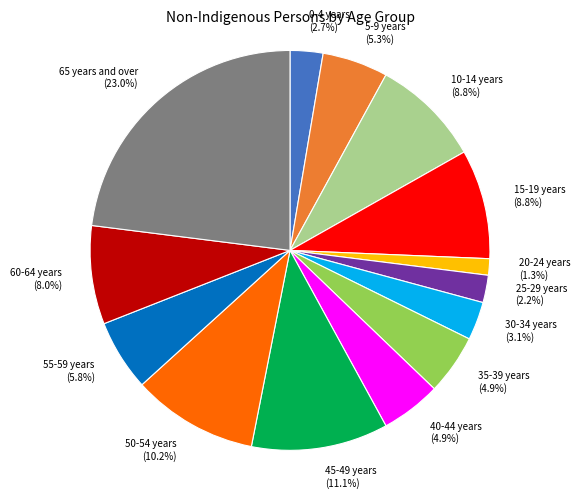

Is the sum of 0-4 years and 20-24 years greater than half?

No